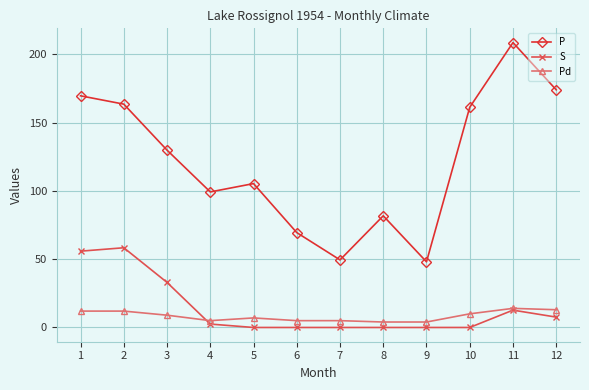

What is the value of the Pd point at the 4th from the left?

5.0